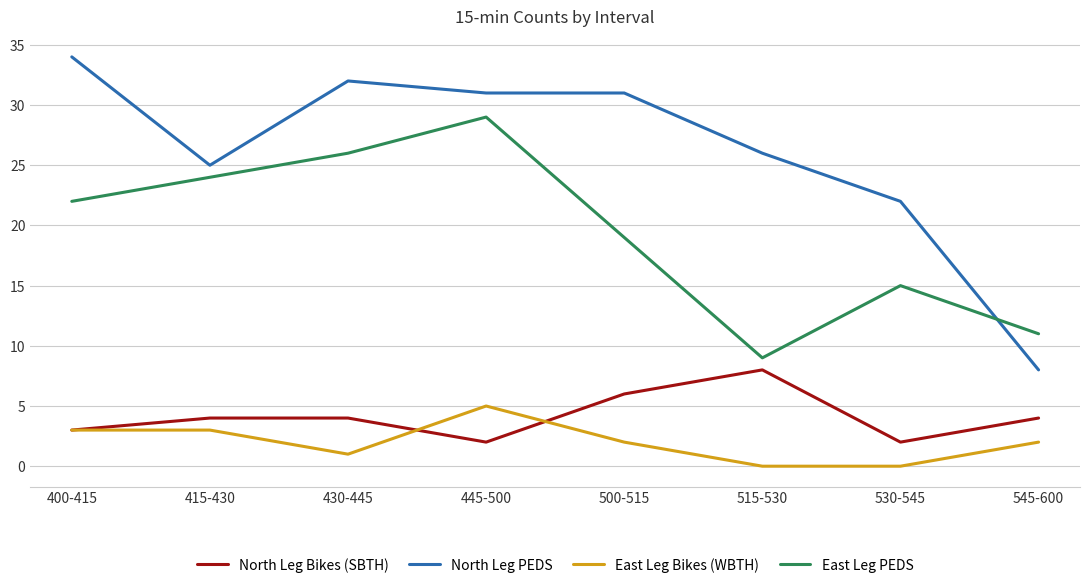

What position from the right is 545-600?

1